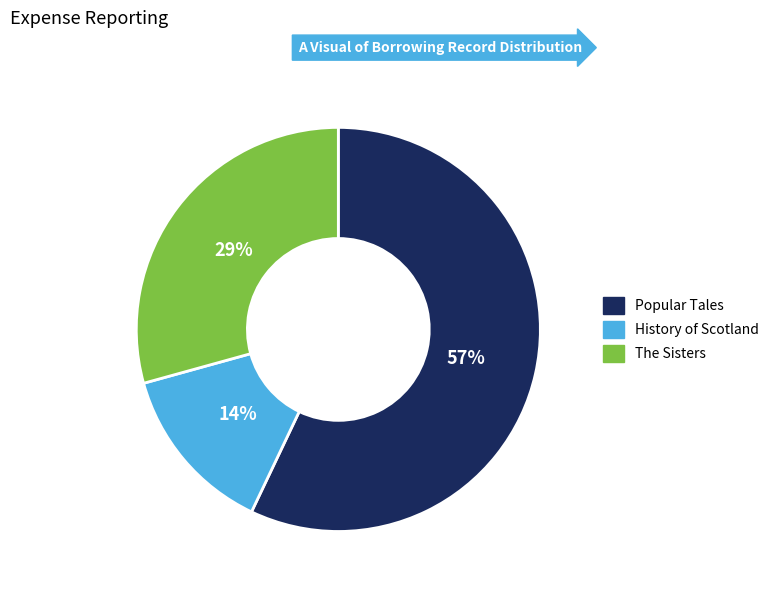

To the nearest percent, what percentage of the pie is The Sisters?

29%